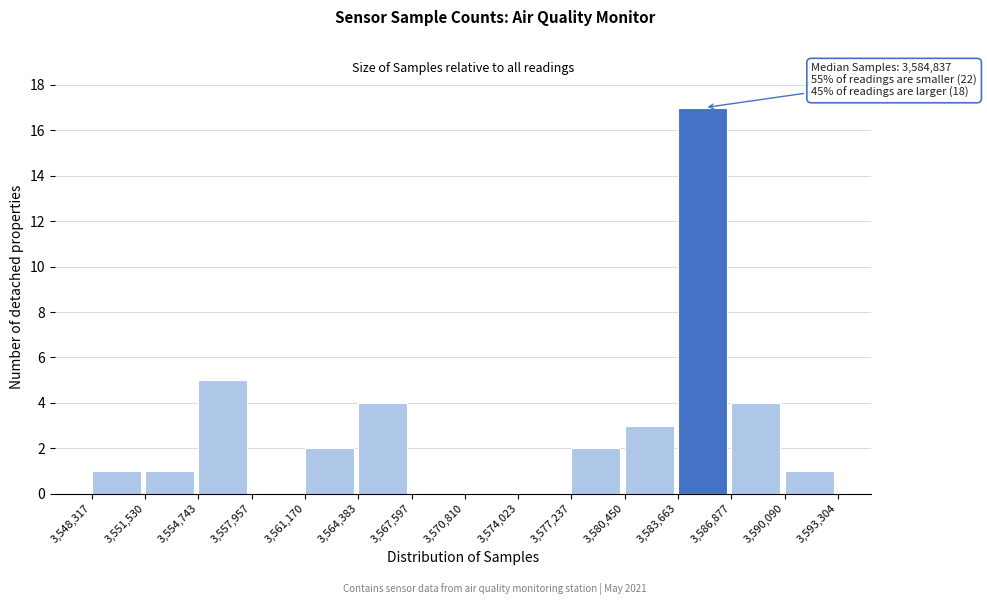

Which range on the x-axis has the tallest bar?

3,583,663 to 3,586,877